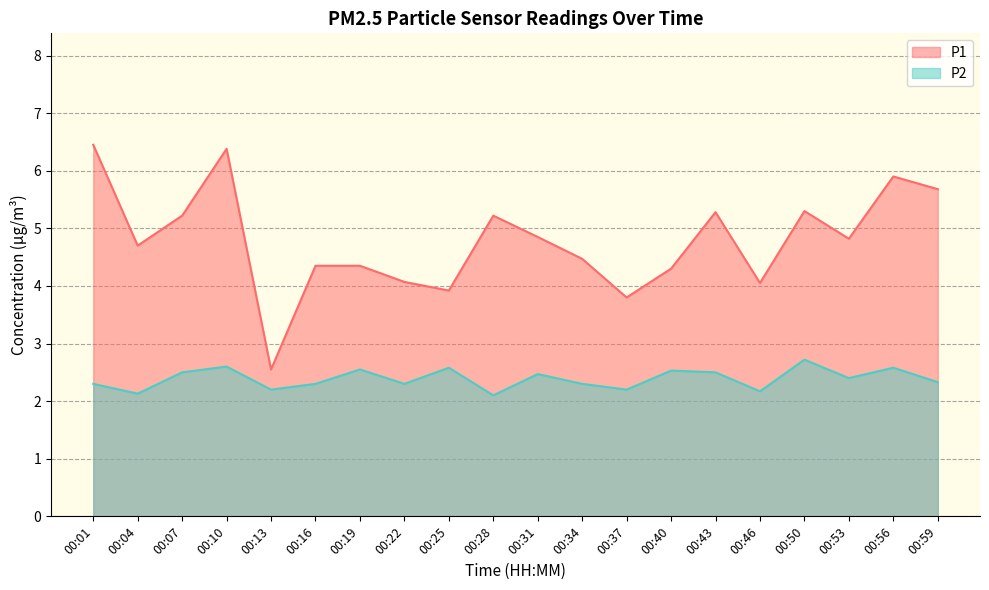

How many interior local valleys does the P1 series have?

6